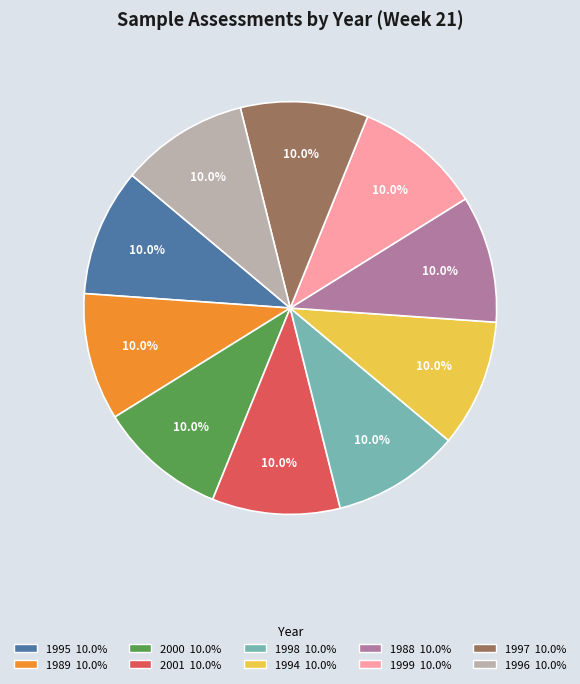

To the nearest percent, what is the average slice percentage?

10%